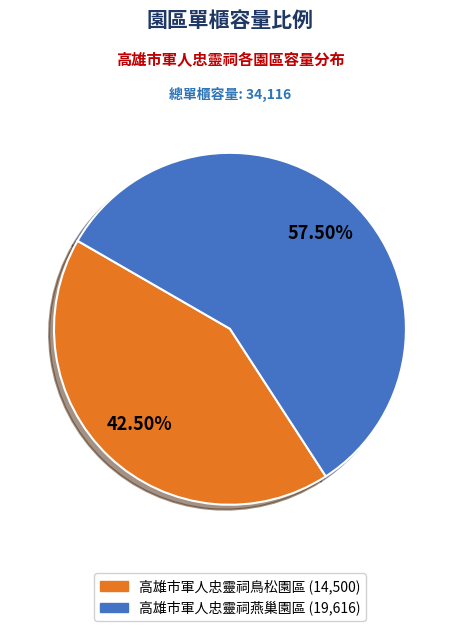

Is the sum of 高雄市軍人忠靈祠燕巢園區 and 高雄市軍人忠靈祠鳥松園區 greater than half?

Yes